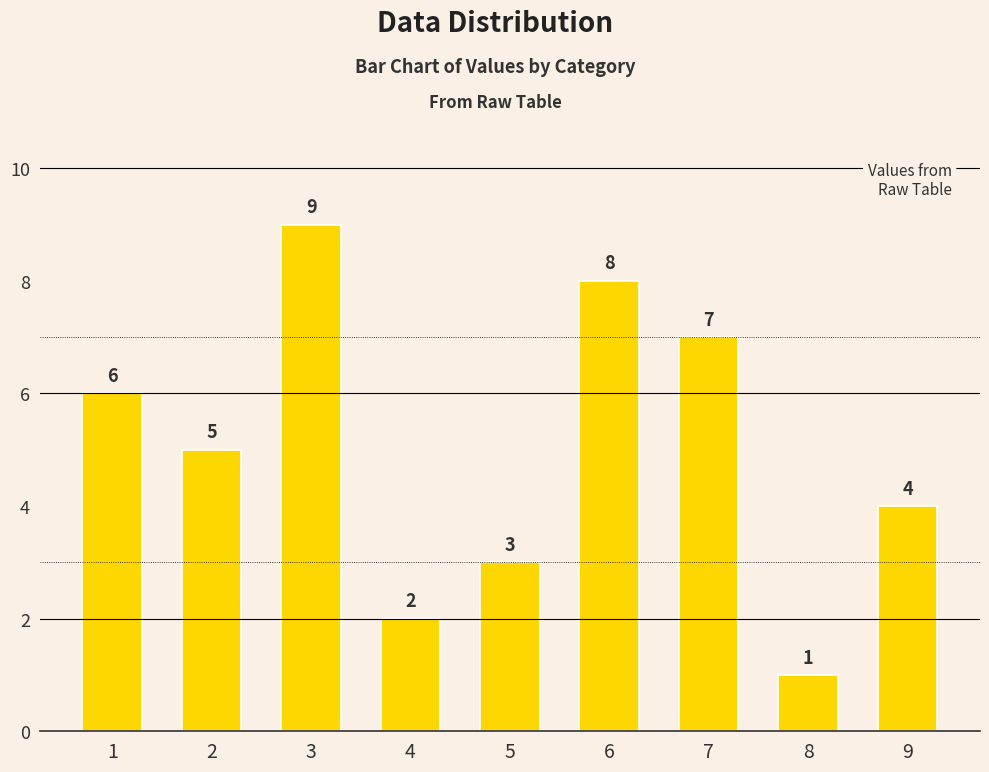

At which category does the chart reach its minimum across all series?

8